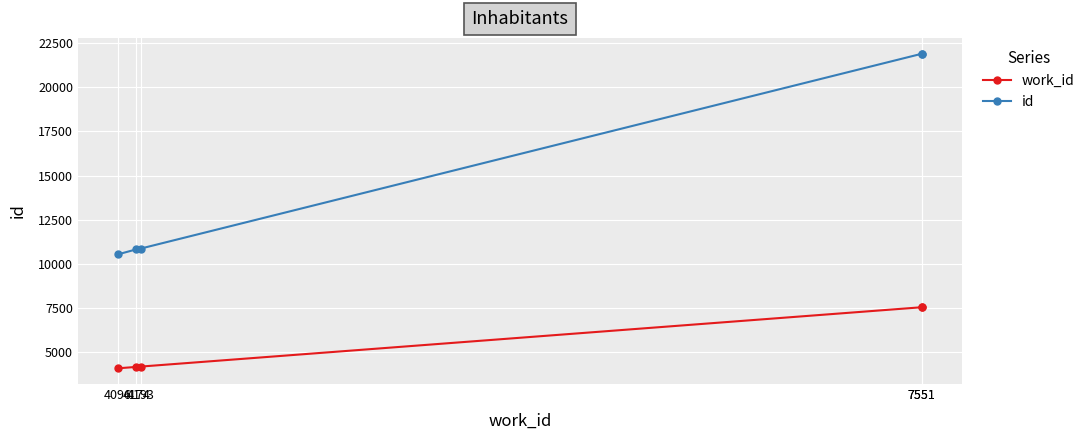

At which label is work_id closest to 5823?

4193